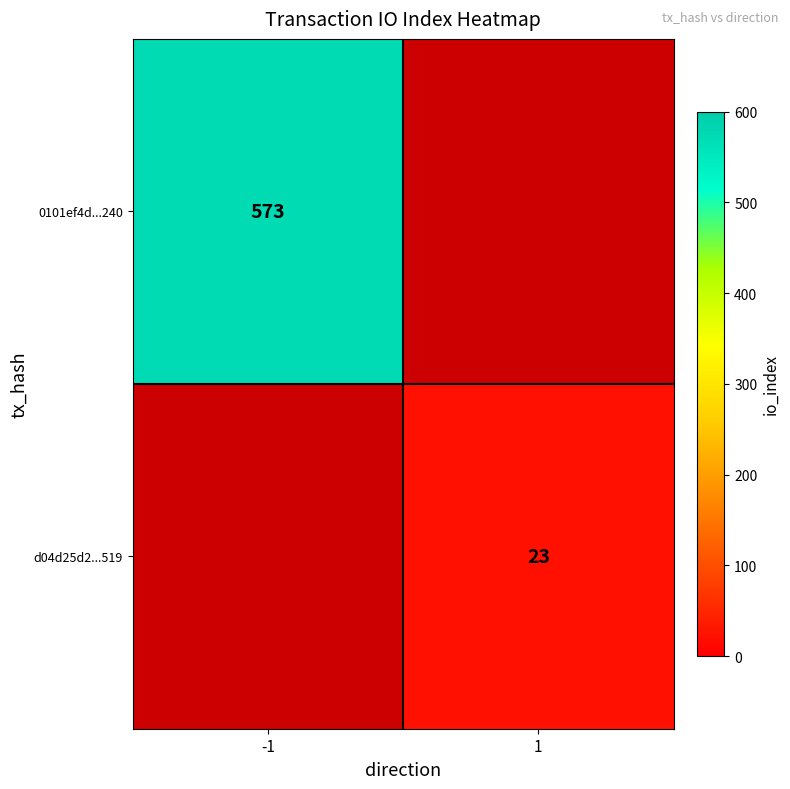

True or false: 0101ef4d...240 has a value of 573 at -1.

True